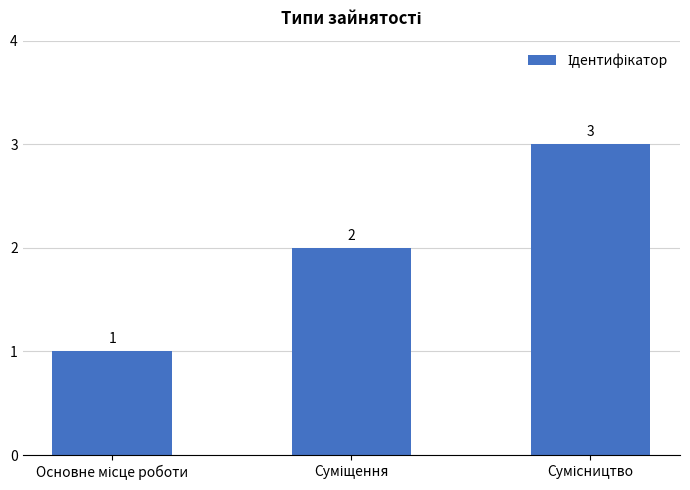

What is the value of the 2nd bar from the left?

2